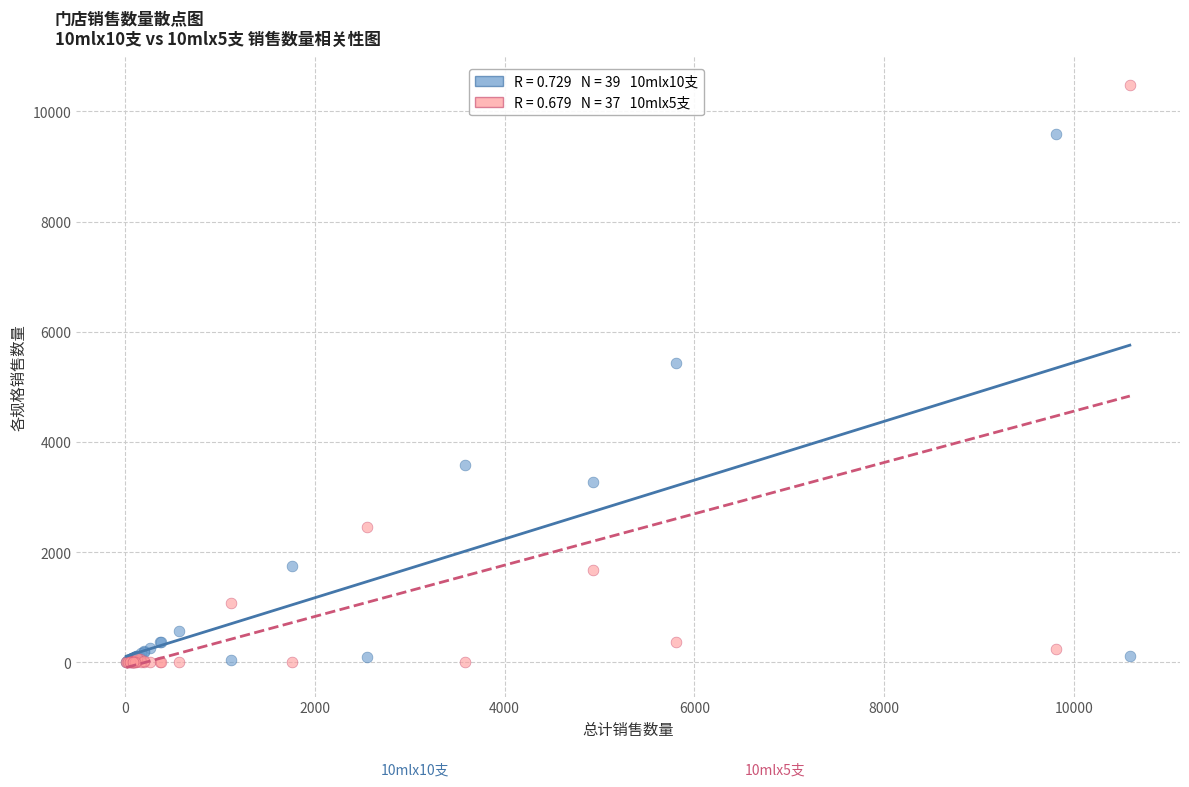

Across all series, what Y value is closest to 5238?

5437